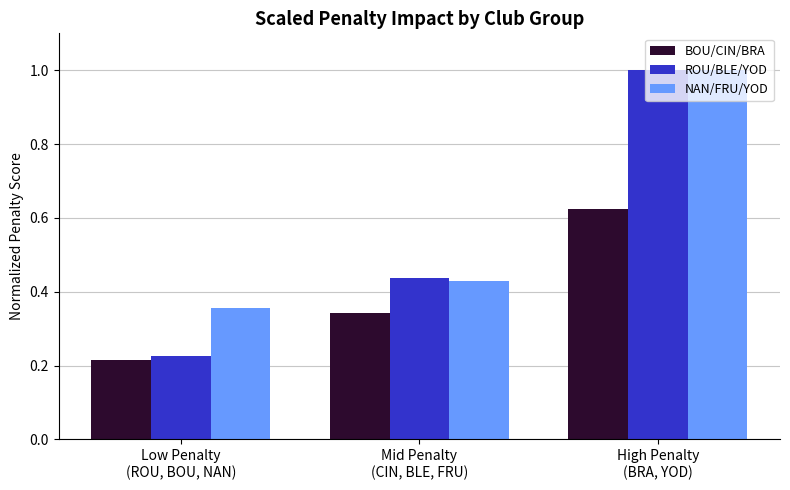

Which label corresponds to the largest value in the chart?

High Penalty
(BRA, YOD)